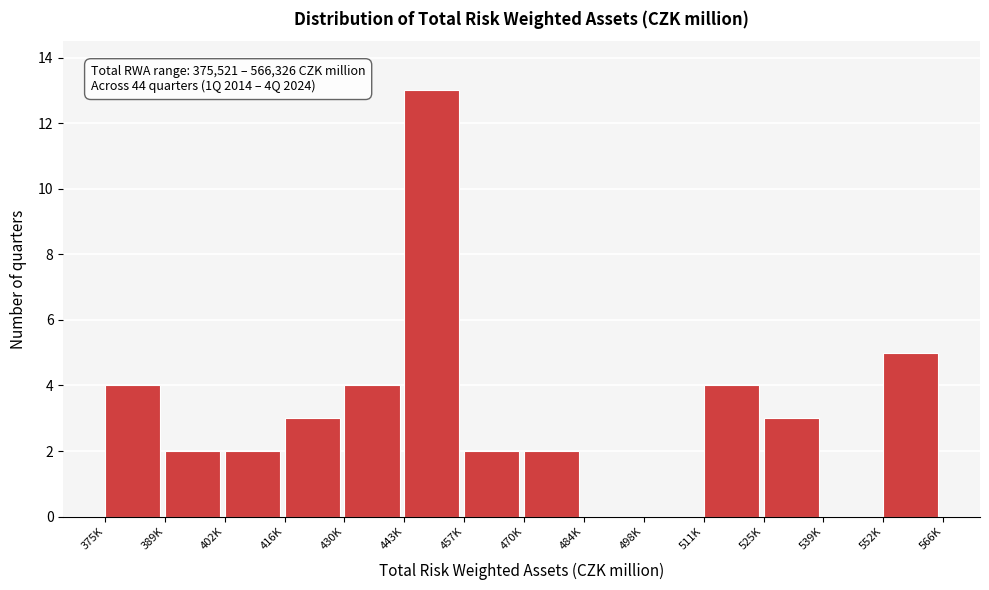

Reading left to right, list all the values displayed in this chart.

375K=4	389K=2	402K=2	416K=3	430K=4	443K=13	457K=2	470K=2	484K=0	498K=0	511K=4	525K=3	539K=0	552K=5